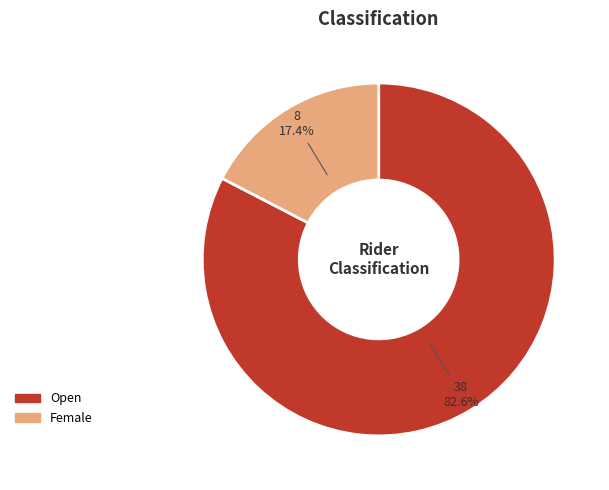

What portion of the pie excludes Open?

17.4%